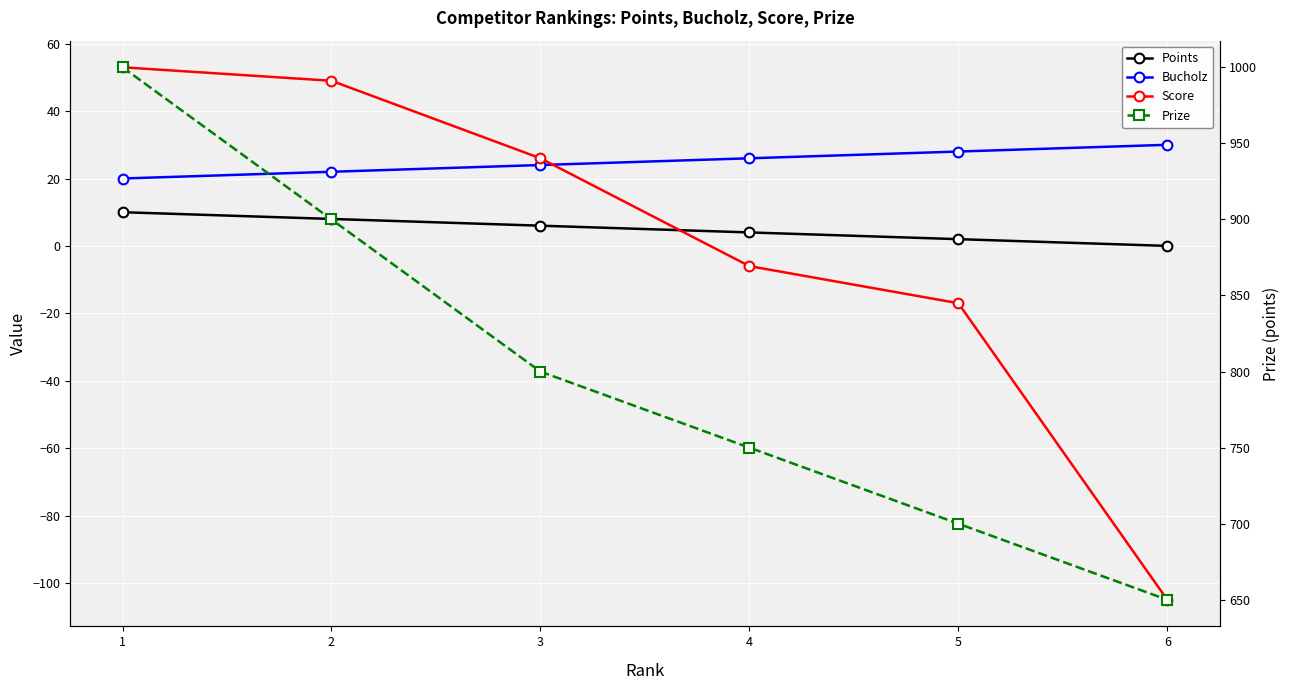

The value of Points at 6 is -6. True or false?

False